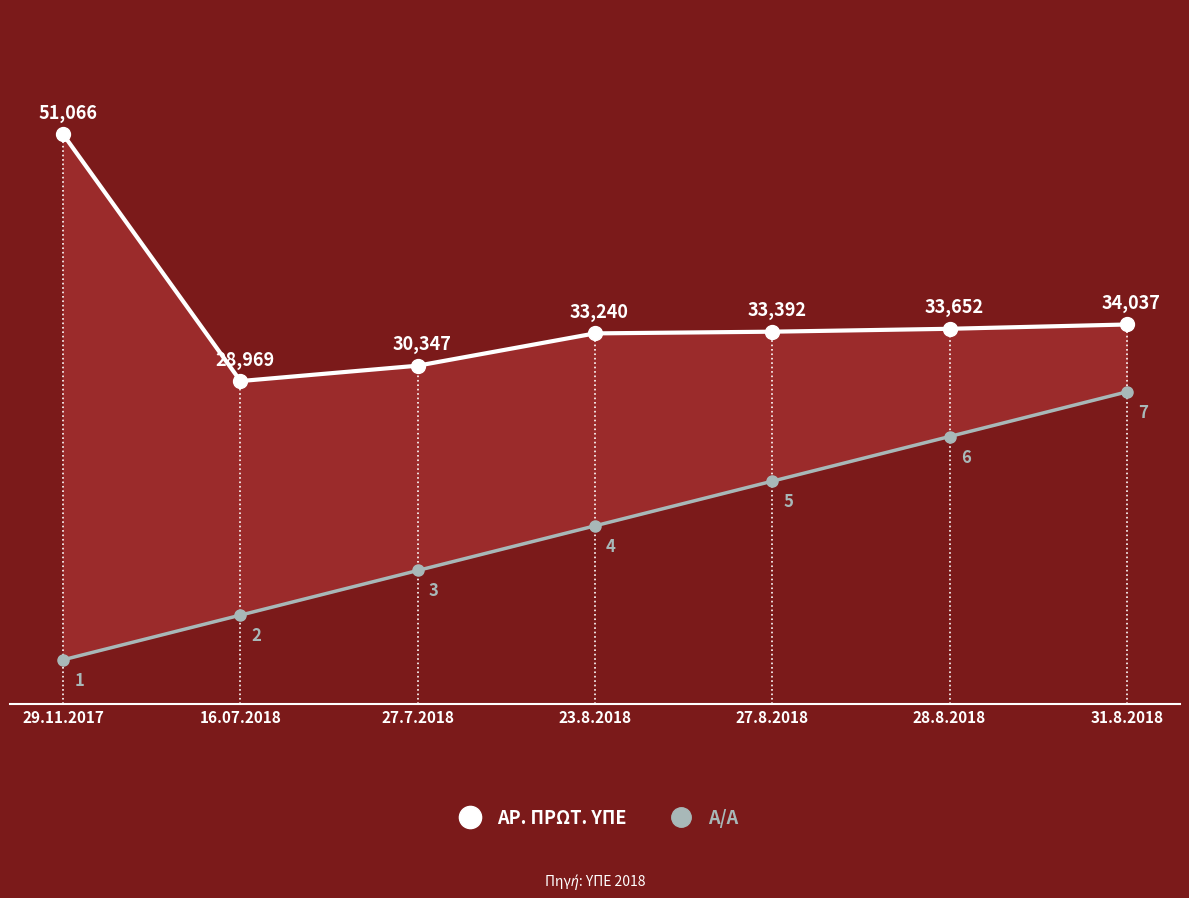

Is the value of ΑΡ. ΠΡΩΤ. ΥΠΕ at 27.8.2018 greater than the value of Α/Α at 27.8.2018?

Yes